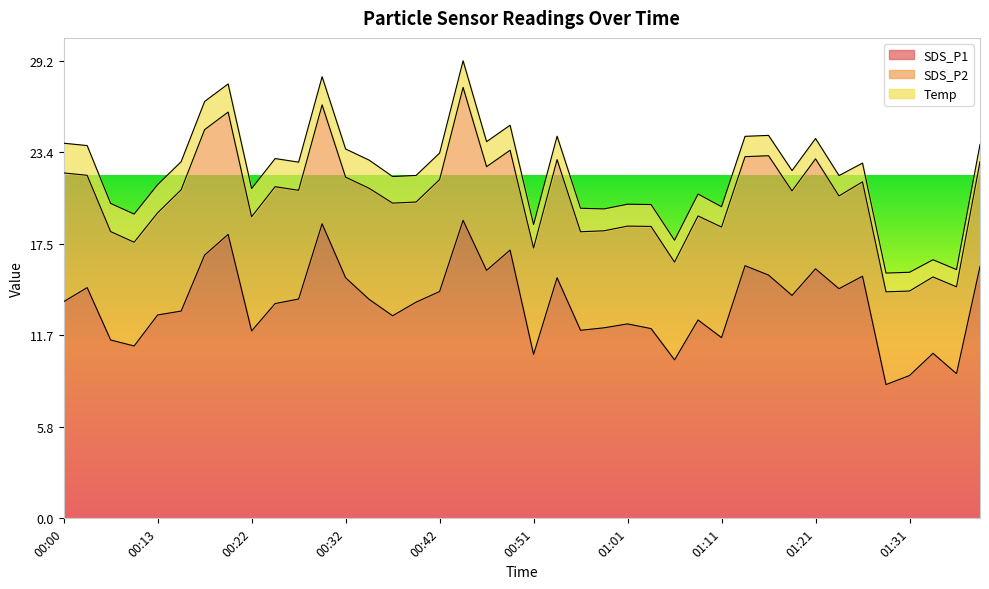

List the series in order of their peak value, lowest first.

Temp, SDS_P2, SDS_P1